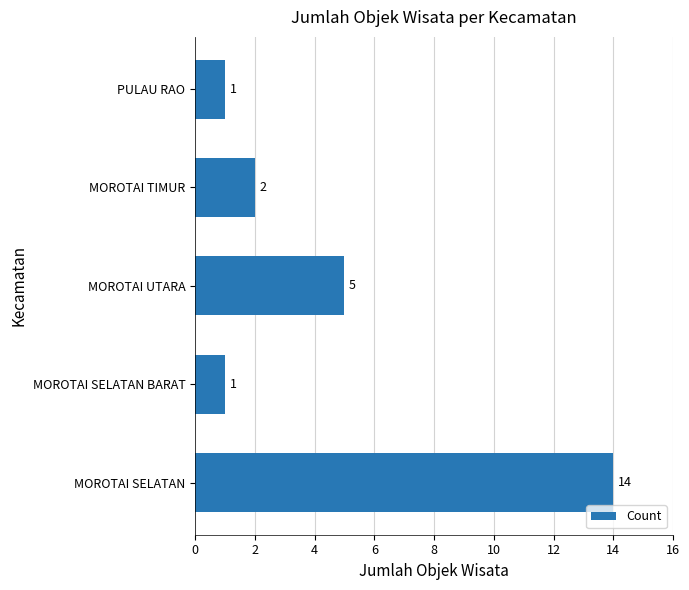

Reading top to bottom, list all the values displayed in this chart.

1	2	5	1	14